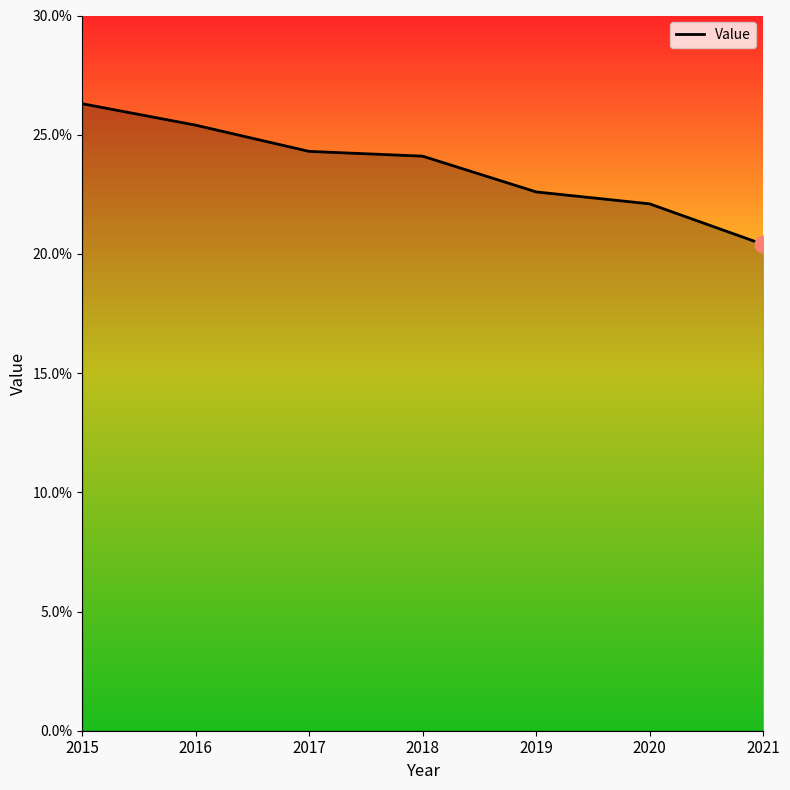

Approximately how many times larger is the value at 2015 compared to 2017?

1.1